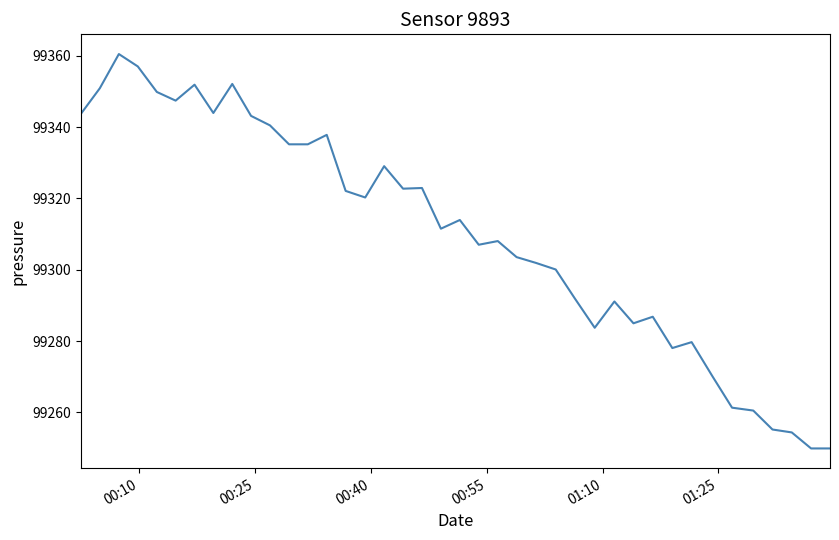

What is the smallest value displayed?

99249.9